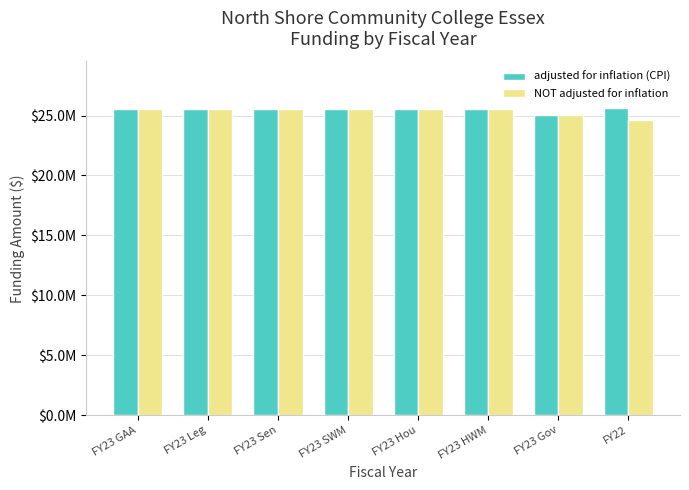

Are the bars horizontal?

No